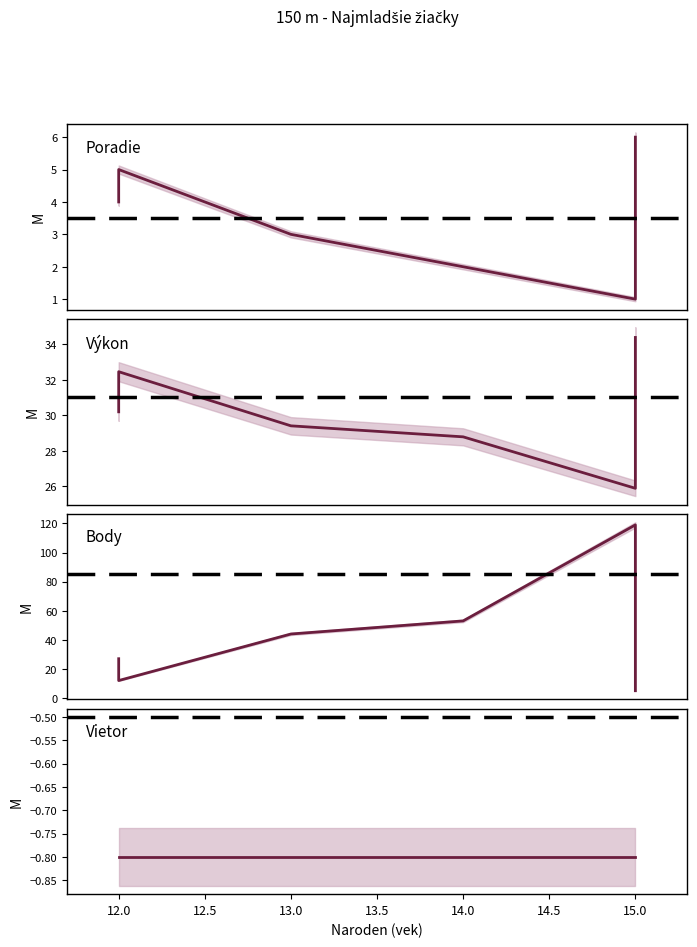

What is the difference between the maximum and minimum values in the Výkon series?

8.5